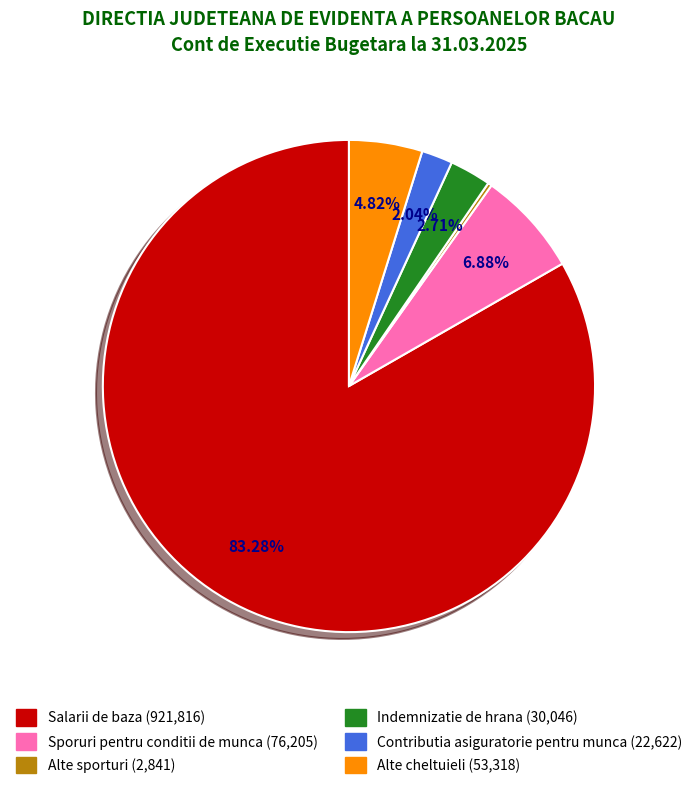

Approximately how many times larger is the value at Contributia asiguratorie pentru munca compared to Alte cheltuieli?

0.4